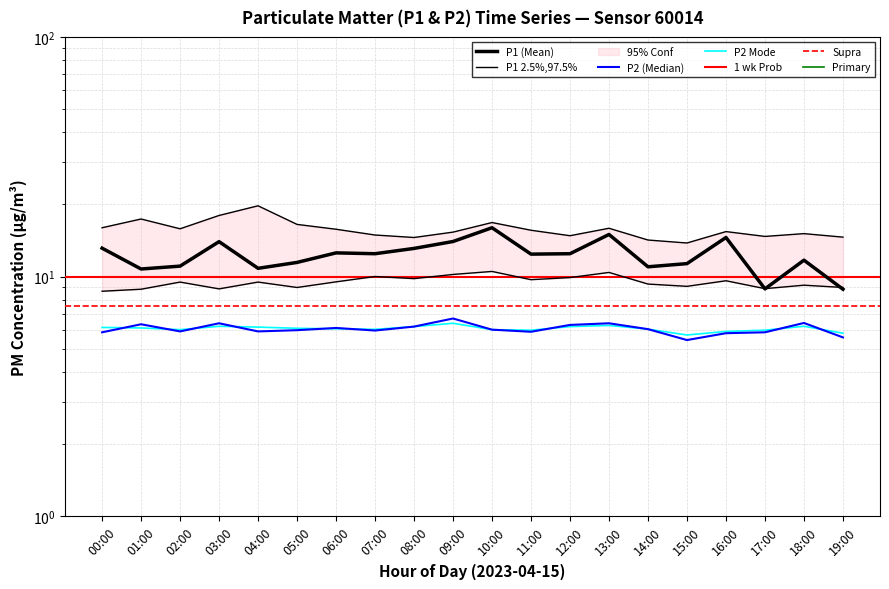

Between which two adjacent categories do P2 and P2_median first intersect?

00:00 and 01:00